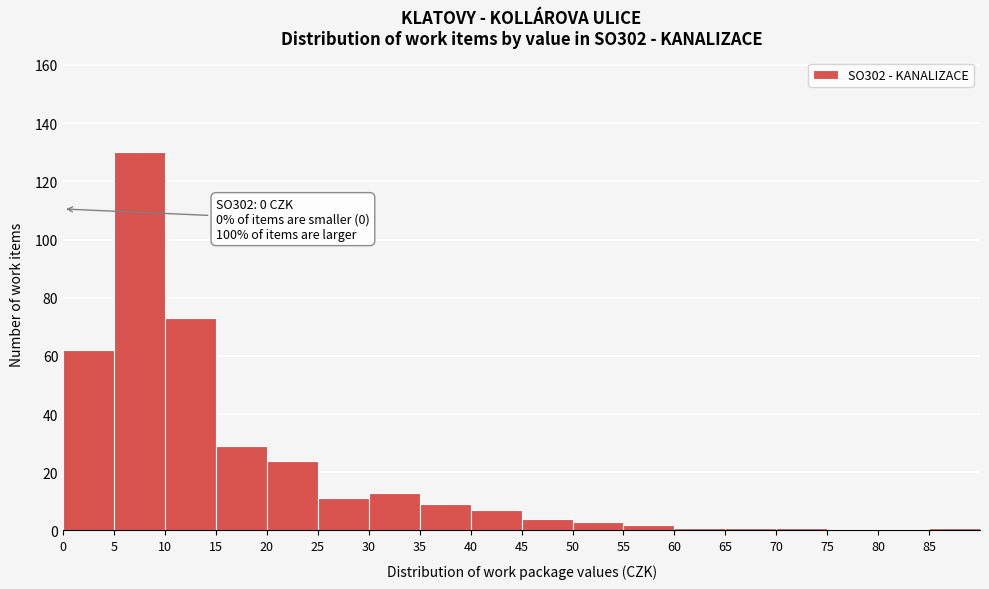

Which range on the x-axis has the tallest bar?

5 to 10